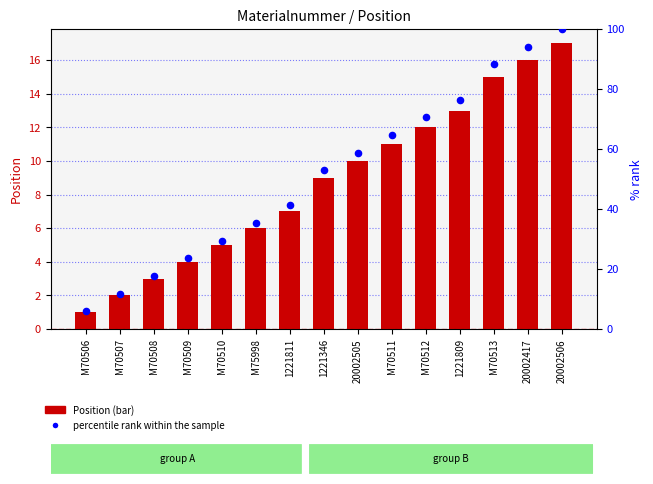

Which series reaches the maximum Y coordinate?

percentile rank within the sample